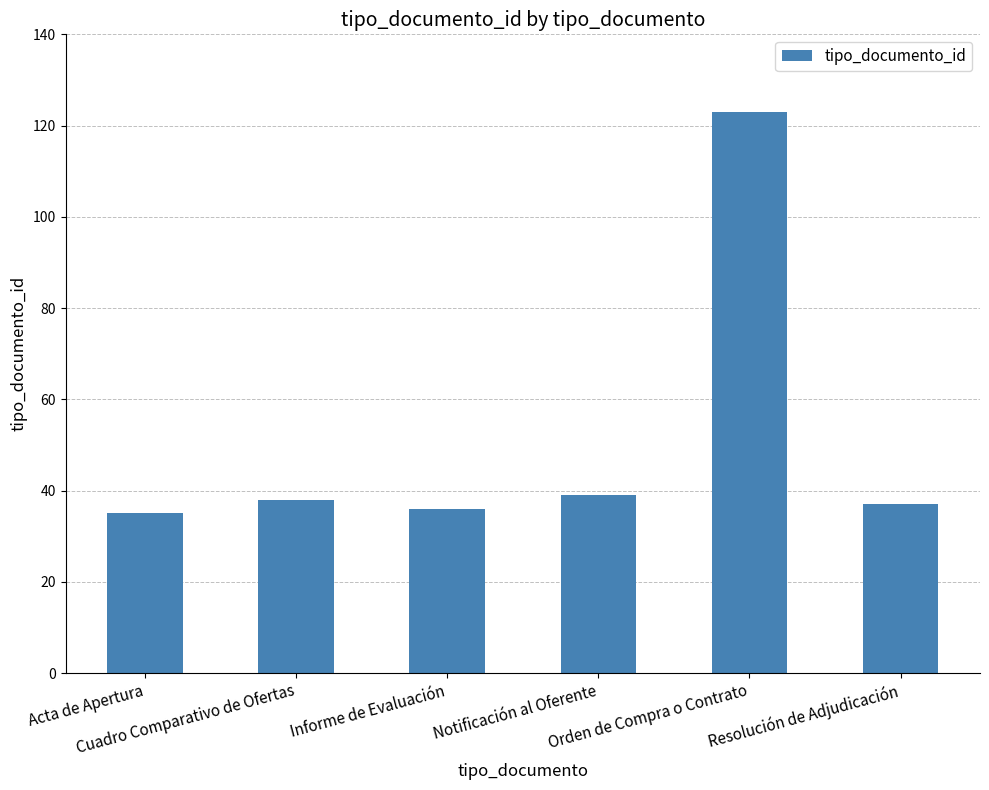

What position from the left is Notificación al Oferente?

4